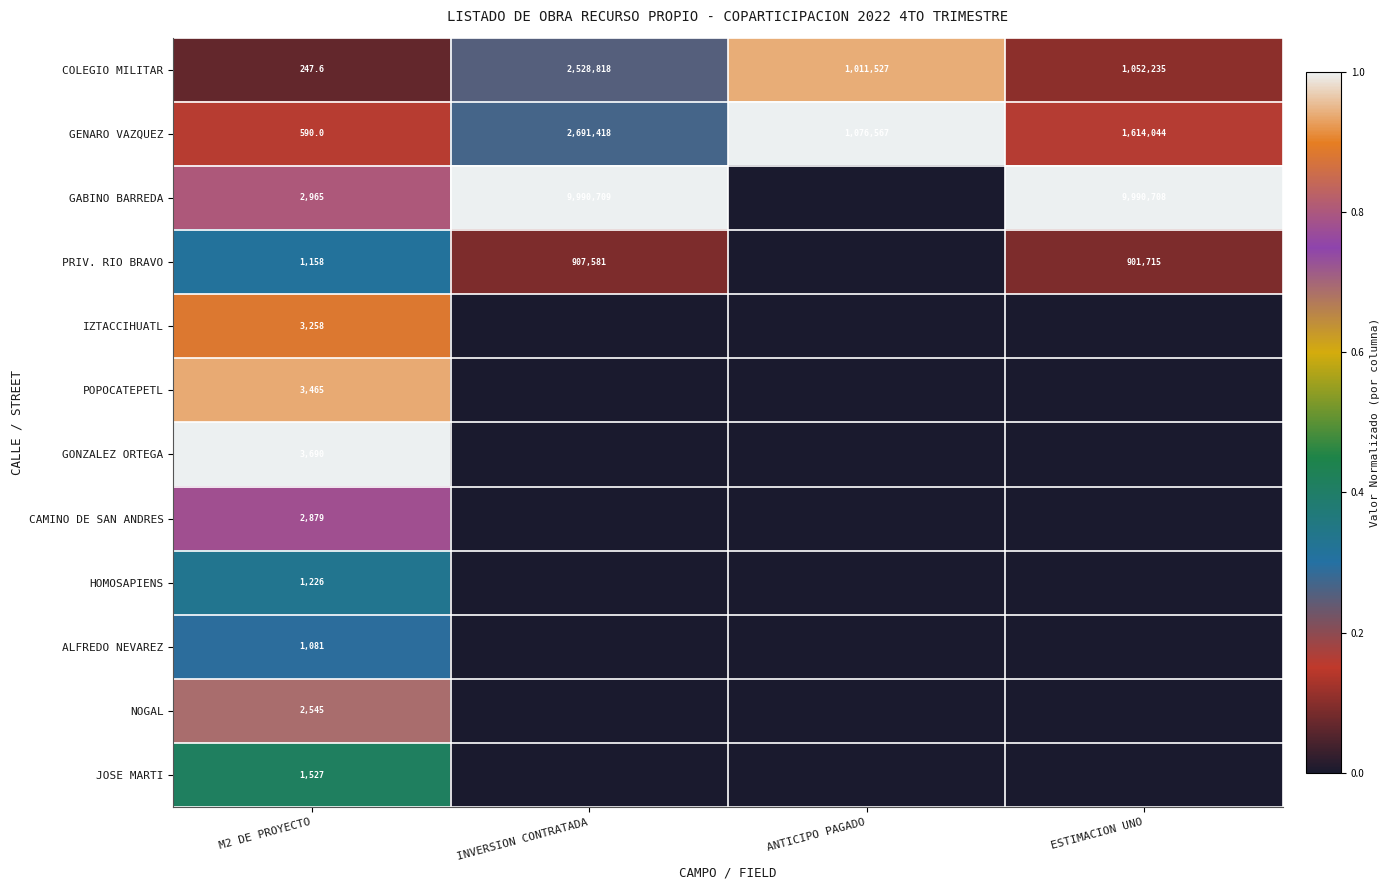

What is the difference between the highest and lowest values at M2 DE PROYECTO?

3442.4